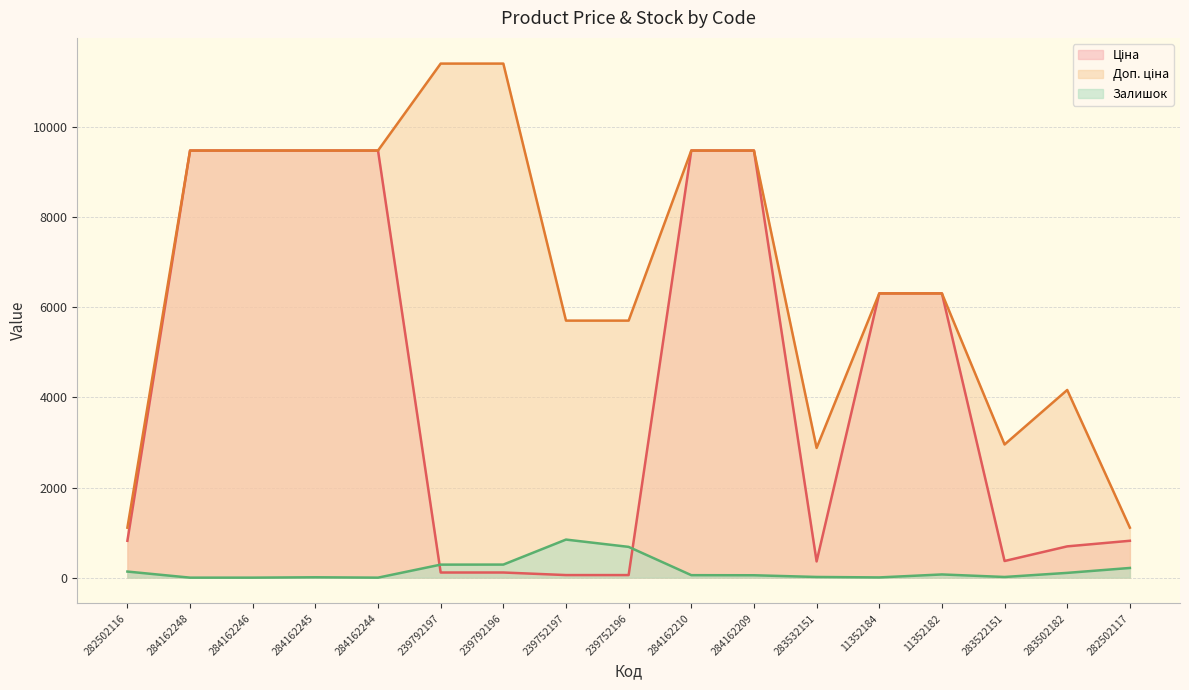

How many distinct data groups are displayed?

3